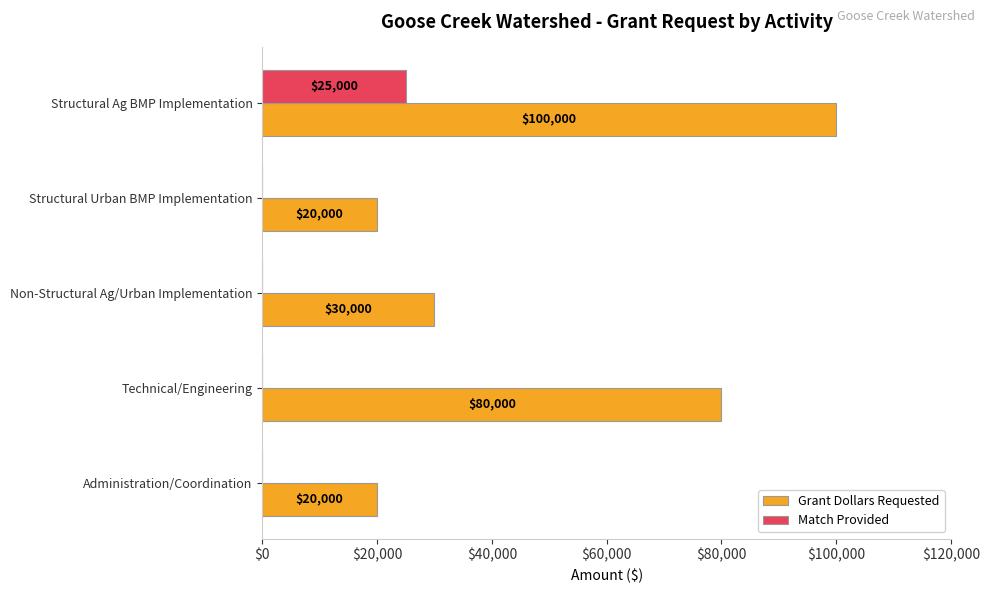

Which label corresponds to the largest value in the chart?

Structural Ag BMP Implementation